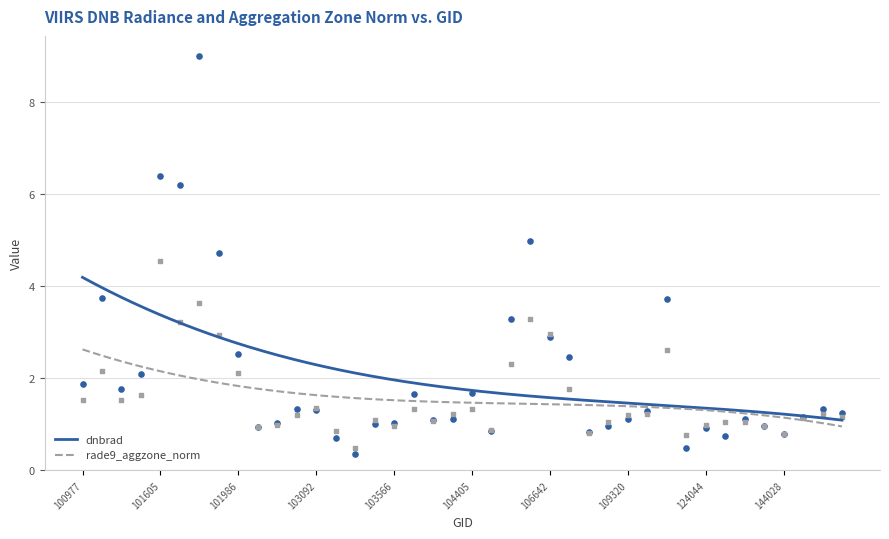

Which series contains the highest Y value?

dnbrad